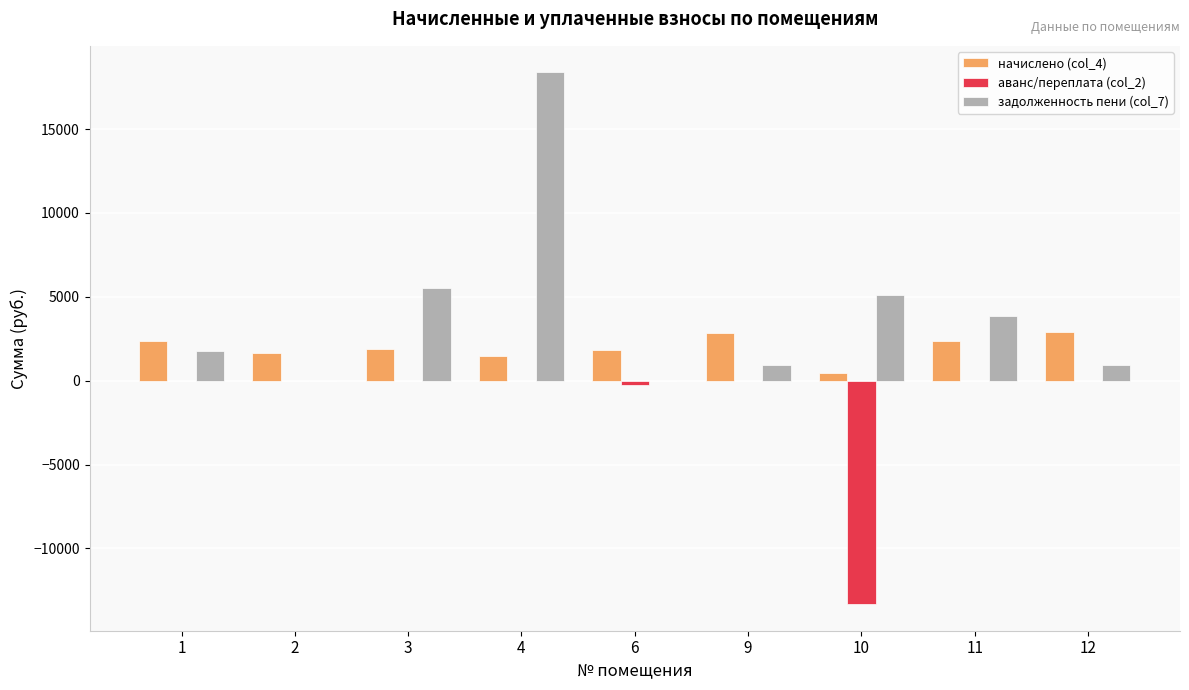

What is the sum of all задолженность пени (col_7) values?

36581.0